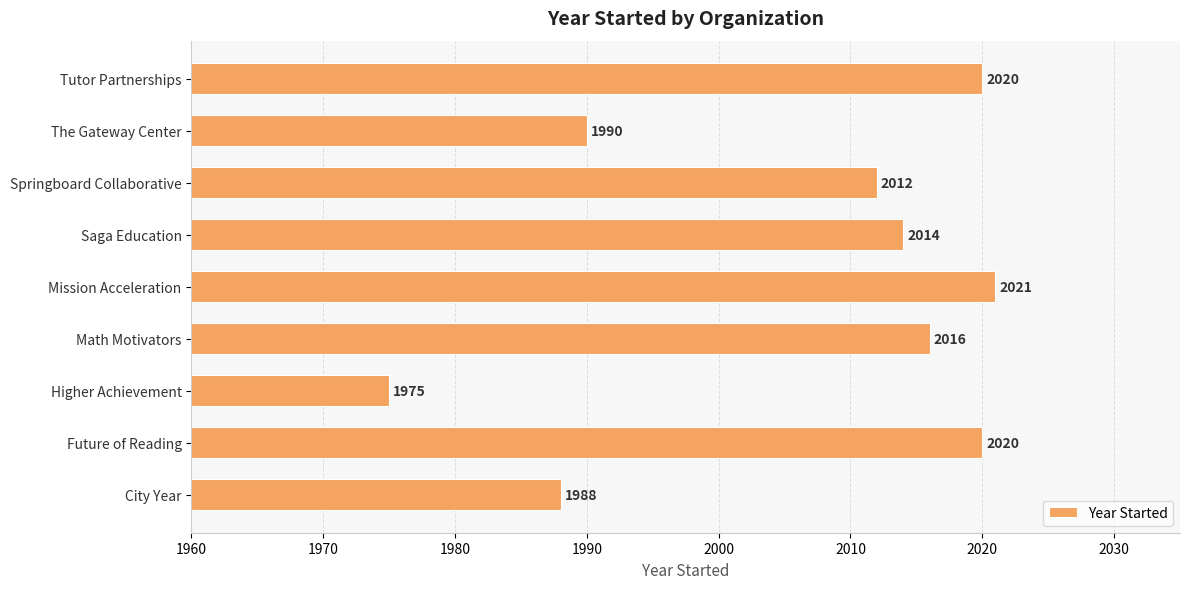

What is the difference between the maximum and second lowest values?

33